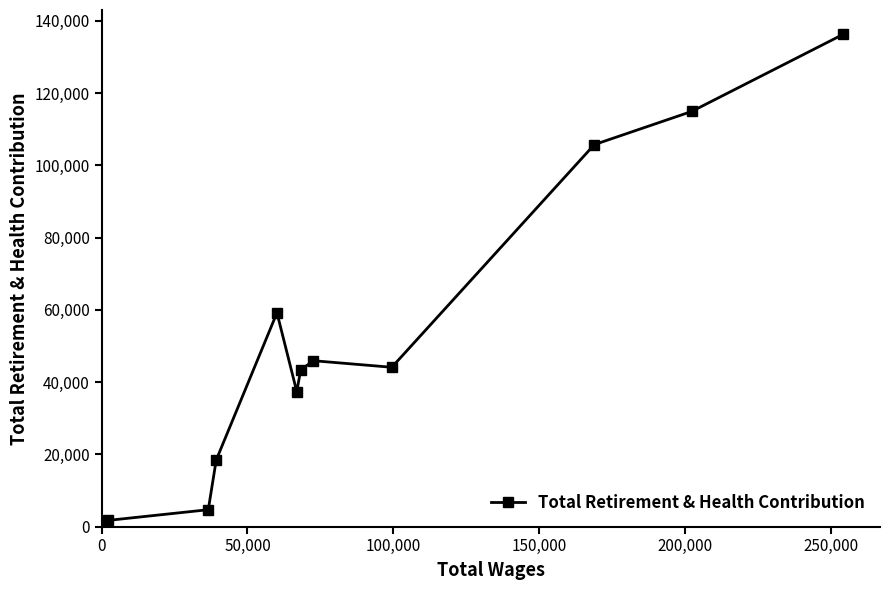

What is the value of the 11th point from the left?

136286